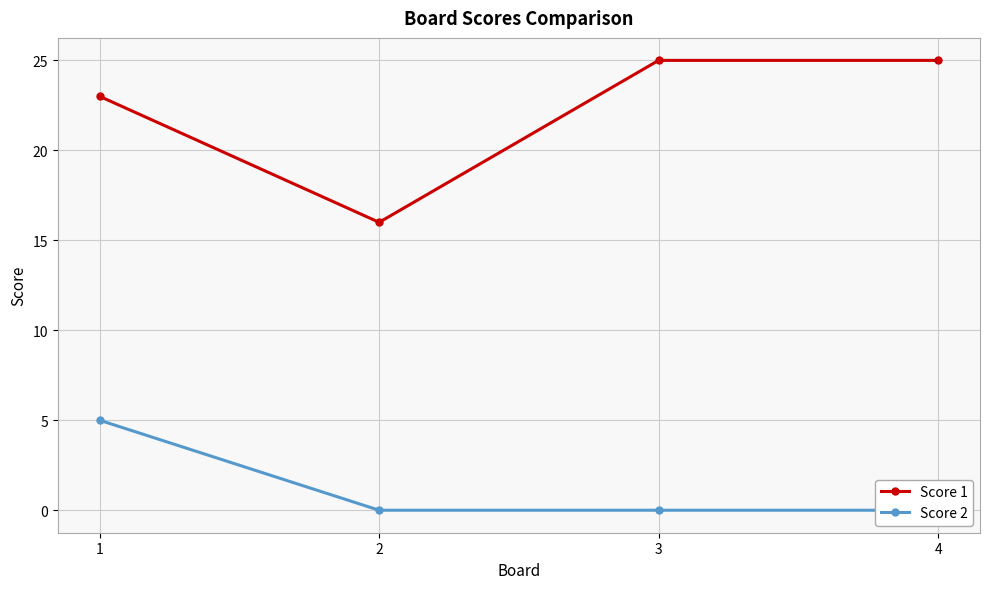

What value does the Score 1 series have at 3?

25